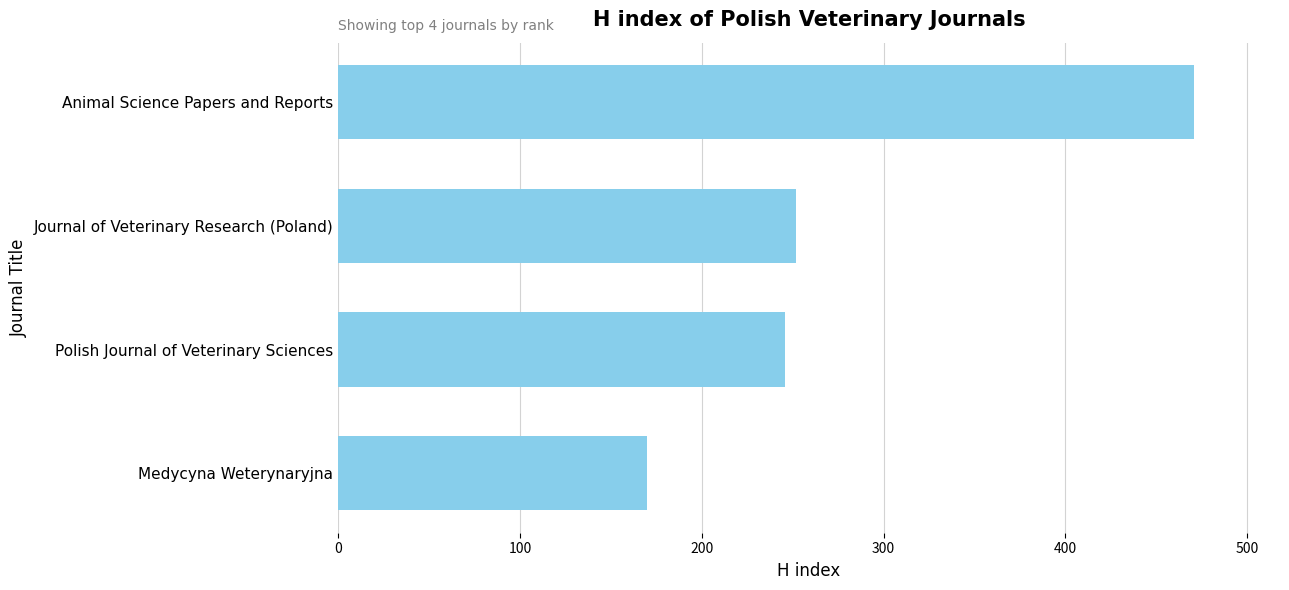

How many data points are less than 252?

2